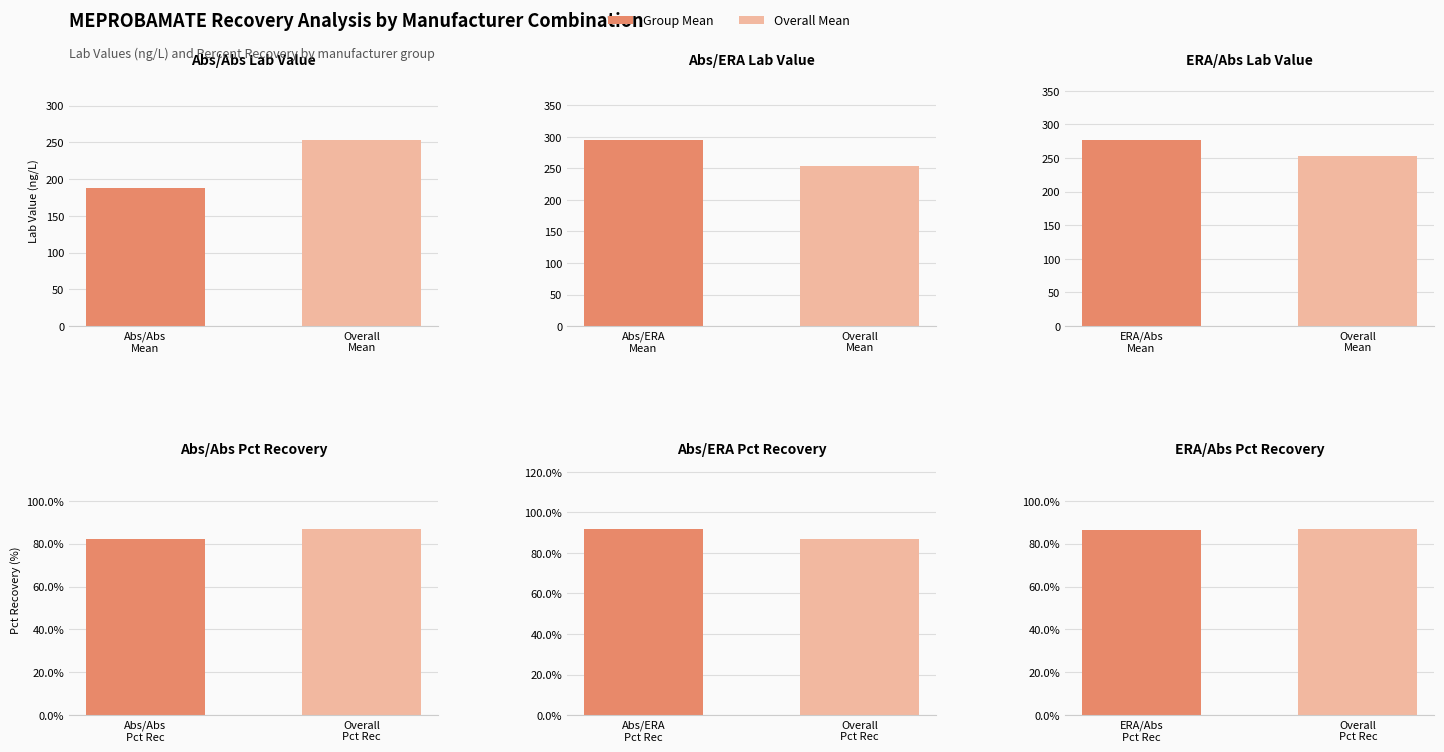

What is the approximate value of Abs/ERA Pct Recovery at Abs/ERA Pct Rec?

91.7